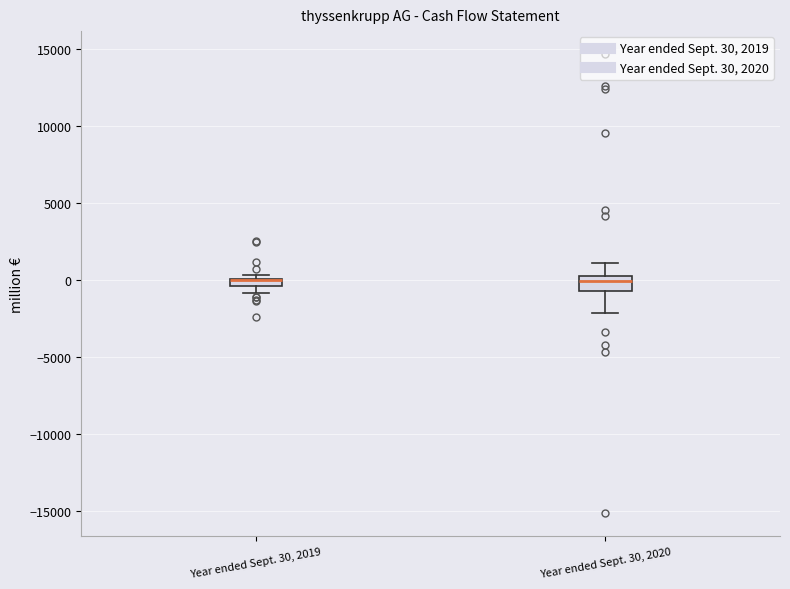

Where does the lower whisker of the box for Year ended Sept. 30, 2019 end on the y-axis? The values are not printed on the chart, so give them approximately, as read against the axis.

-1000